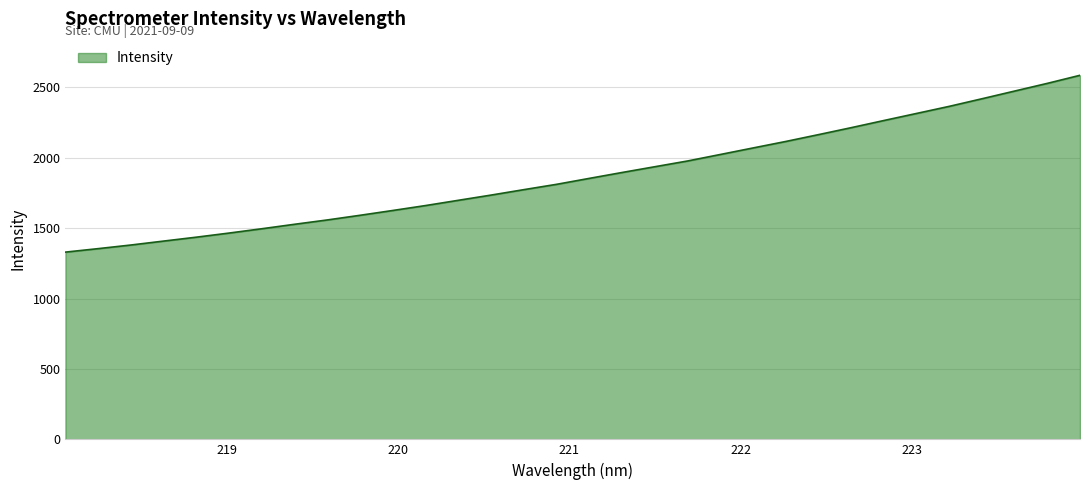

What is the maximum value shown in the chart?

2585.4